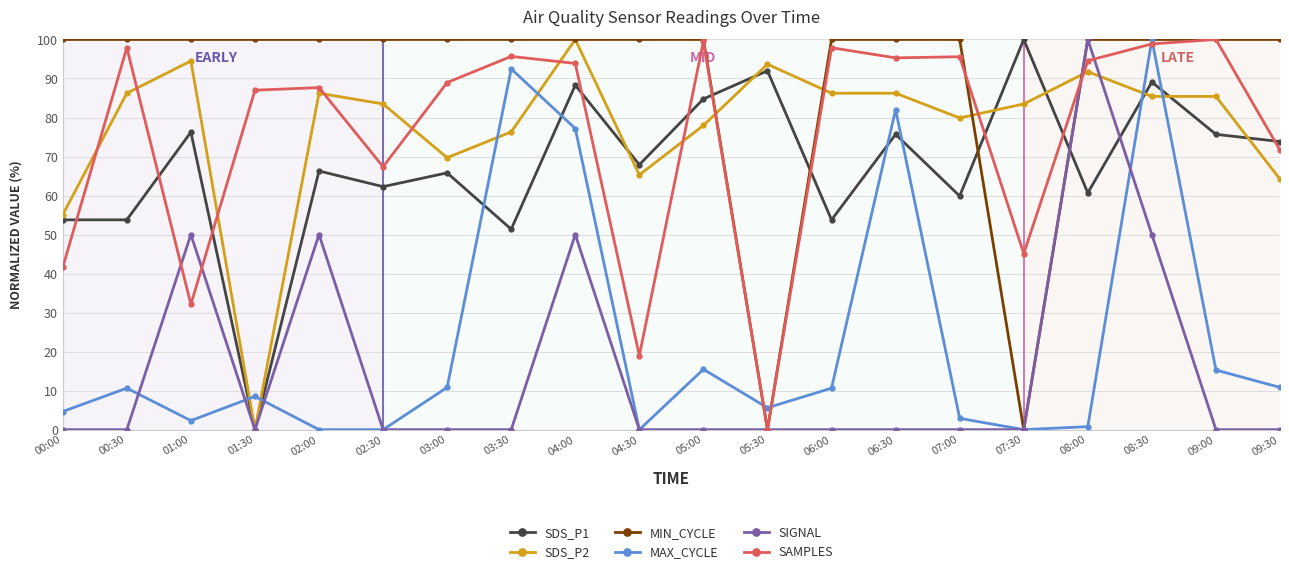

What is the difference between the highest and lowest values at 09:30?

100.0